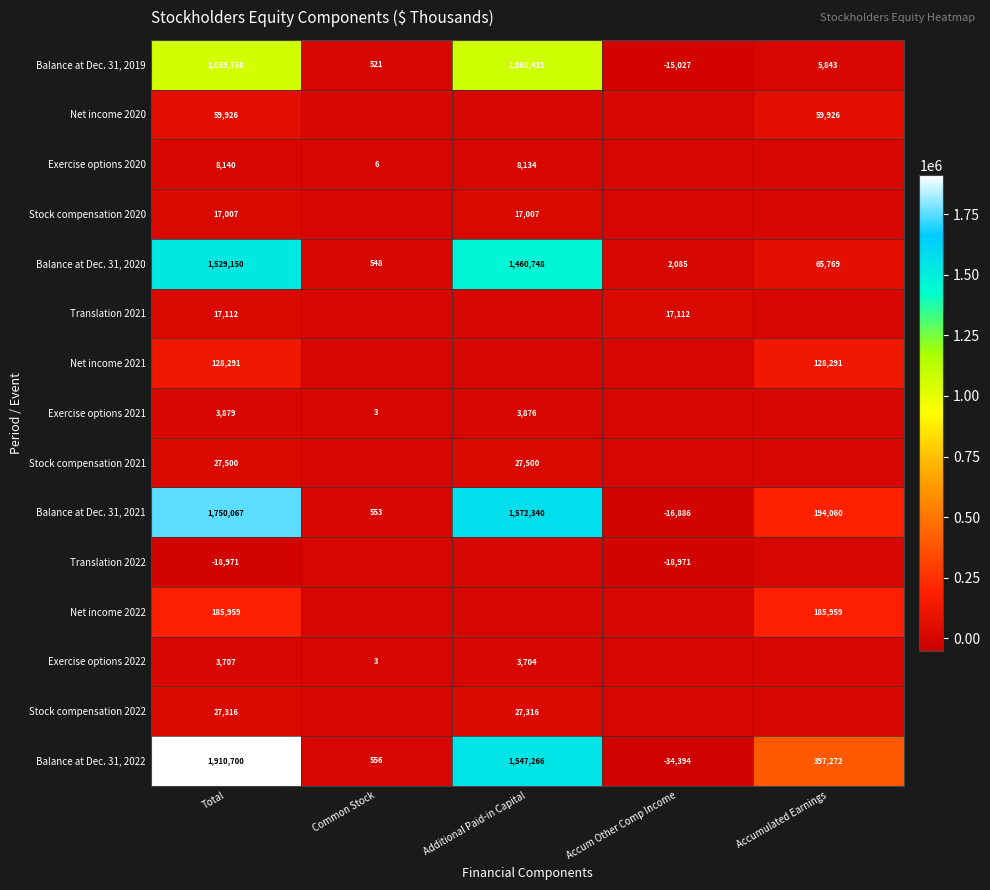

How many positive values does the Balance at Dec. 31, 2021 series have?

4